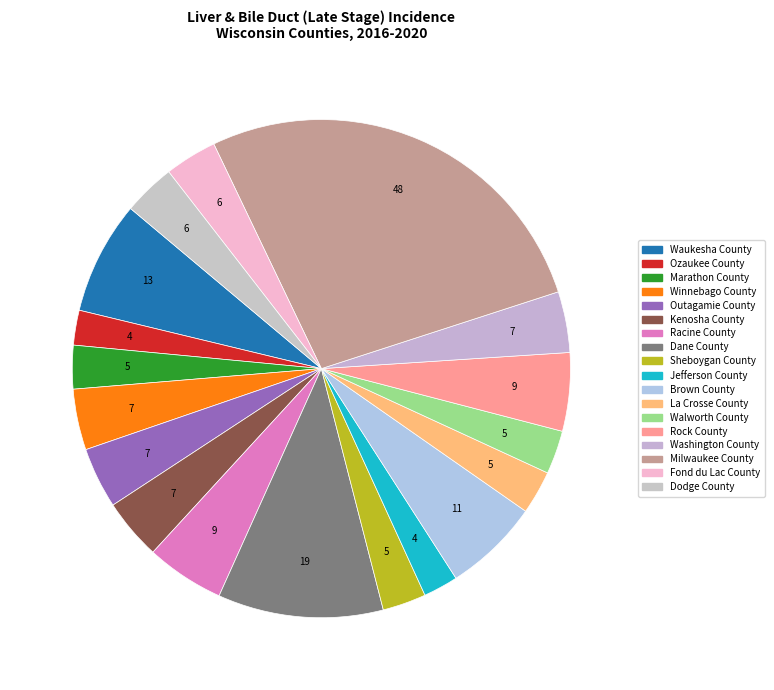

How many segments does this pie chart have?

18